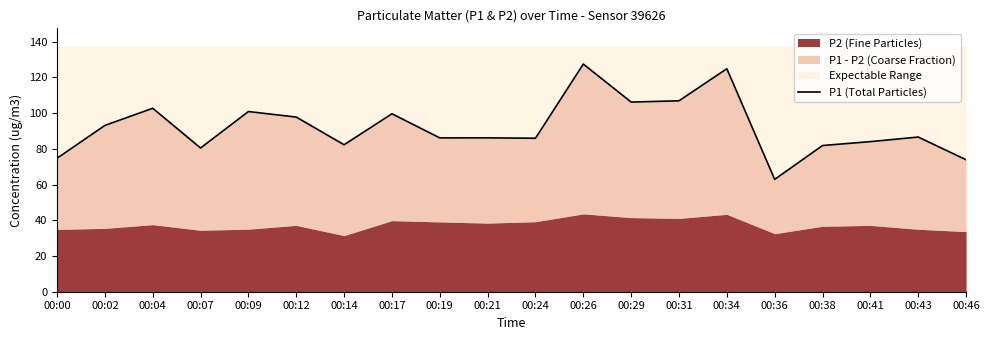

Reading left to right, what are all the values shown in this chart?

74.7	93.1	102.7	80.5	100.9	97.8	82.3	99.6	86.1	86.2	85.9	127.5	106.2	106.9	124.8	62.9	81.8	84.0	86.6	73.9